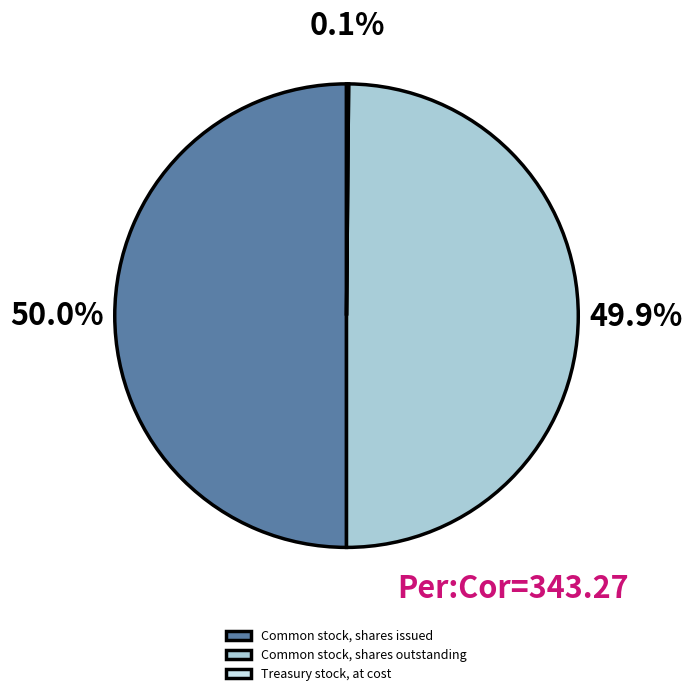

What portion of the pie excludes Common stock, shares issued?

50.0%